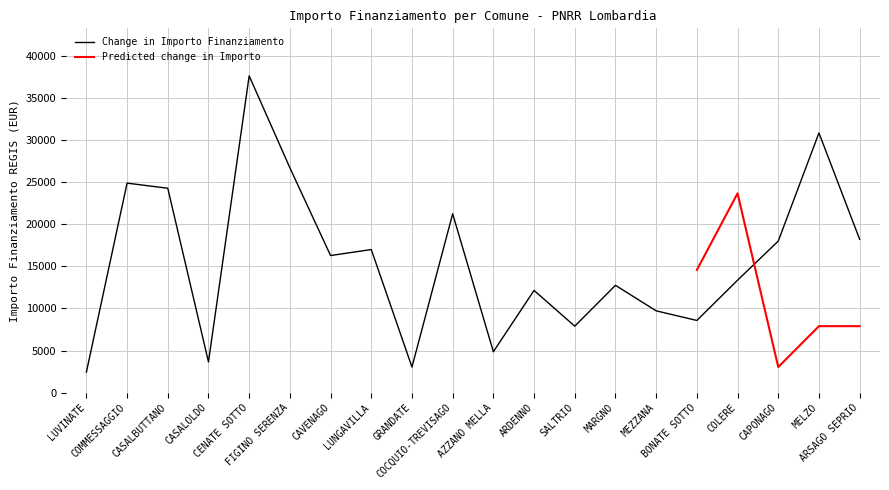

Reading left to right, transcribe all the data shown in this chart.

LUVINATE=2428	COMMESSAGGIO=24887	CASALBUTTANO=24280	CASALOLDO=3642	CENATE SOTTO=37634	FIGINO SERENZA=26708	CAVENAGO=16283	LUNGAVILLA=16996	GRANDATE=3035	COCQUIO-TREVISAGO=21245	AZZANO MELLA=4856	ARDENNO=12140	SALTRIO=7891	MARGNO=12747	MEZZANA=9712	BONATE SOTTO=8570	COLERE=13354	CAPONAGO=17997	MELZO=30852	ARSAGO SEPRIO=18210